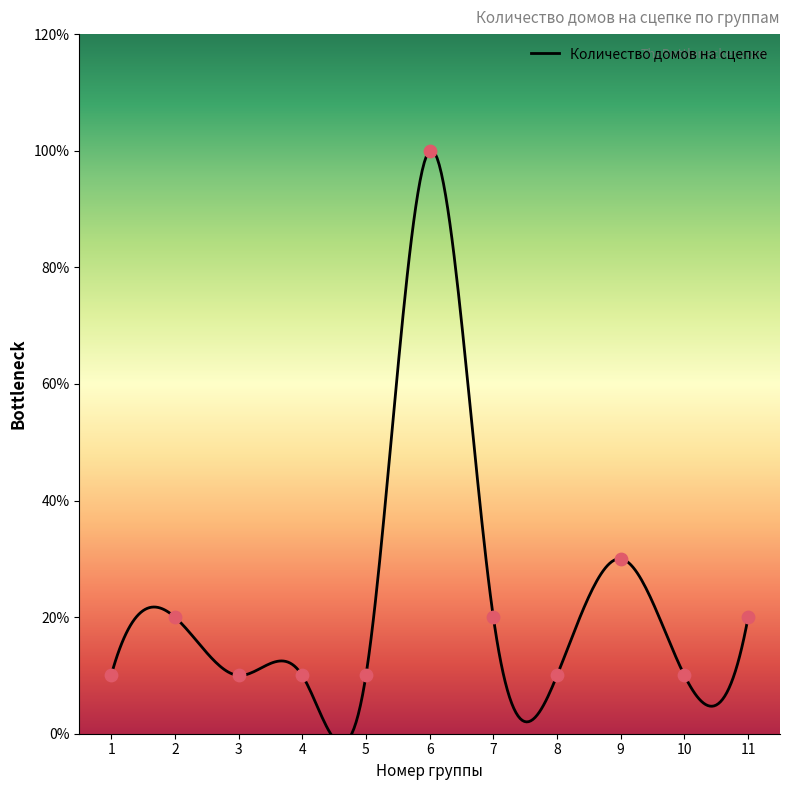

Approximately how many times larger is the value at 7 compared to 4?

2.0